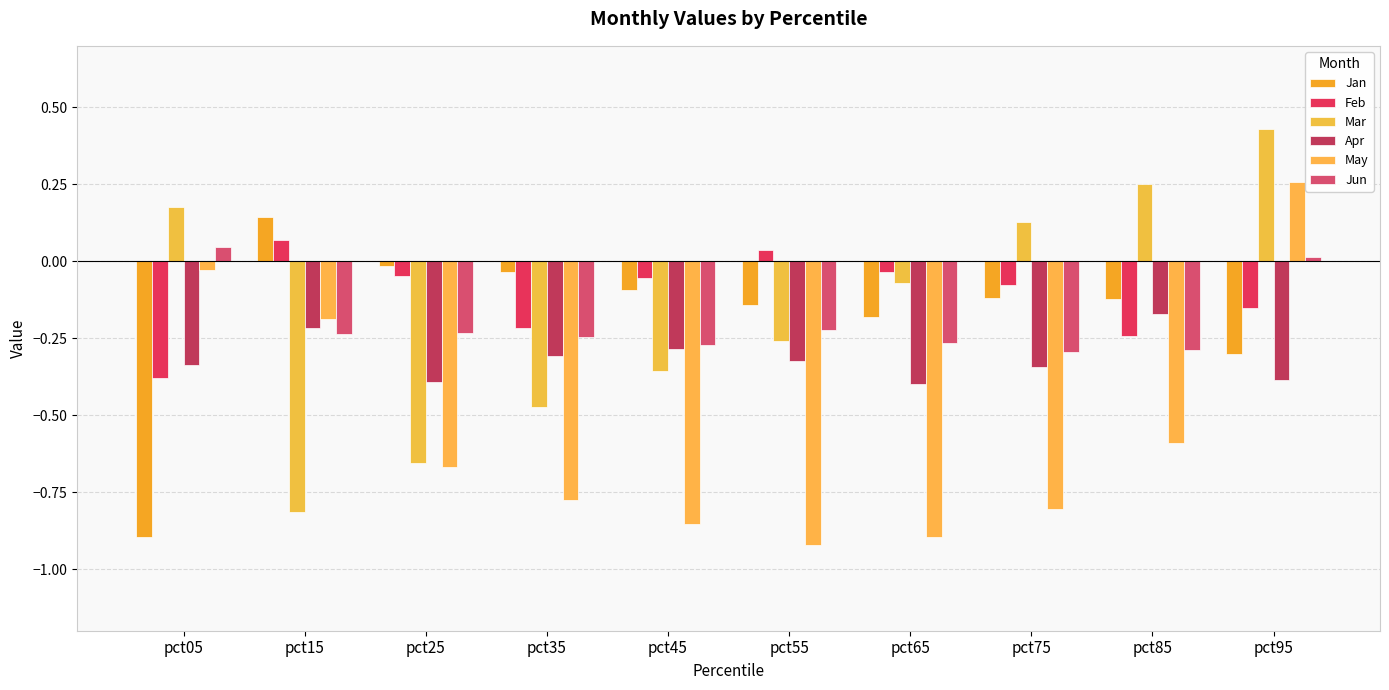

Is the value of Jun at pct65 greater than the value of Feb at pct55?

No